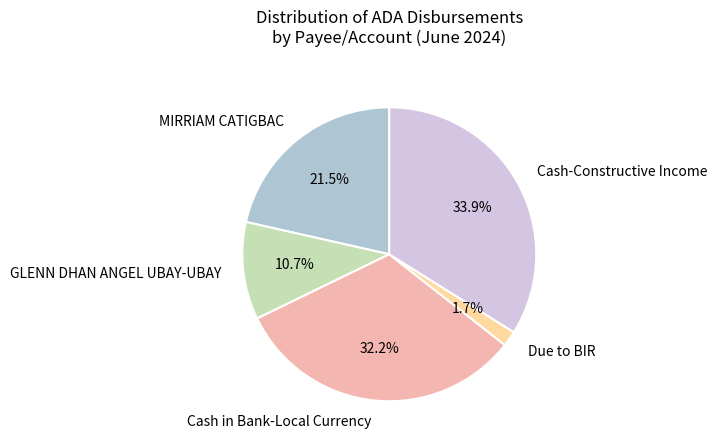

Does Due to BIR represent more than half of the total?

No